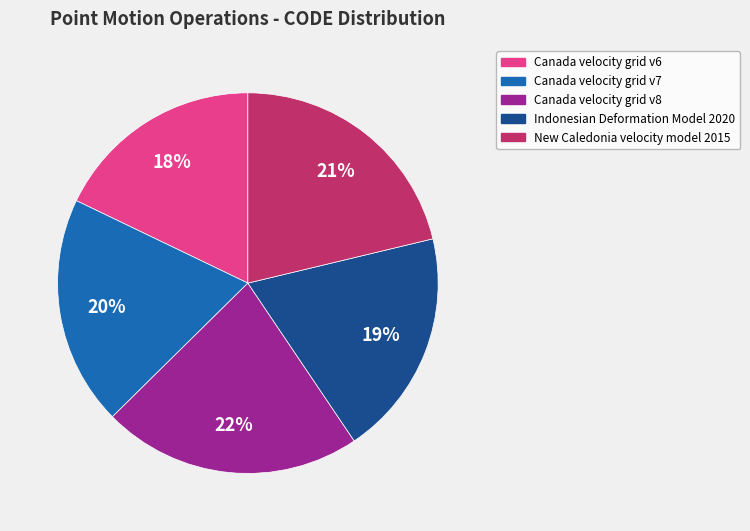

Do Canada velocity grid v7 and New Caledonia velocity model 2015 together represent more than half of the pie?

No